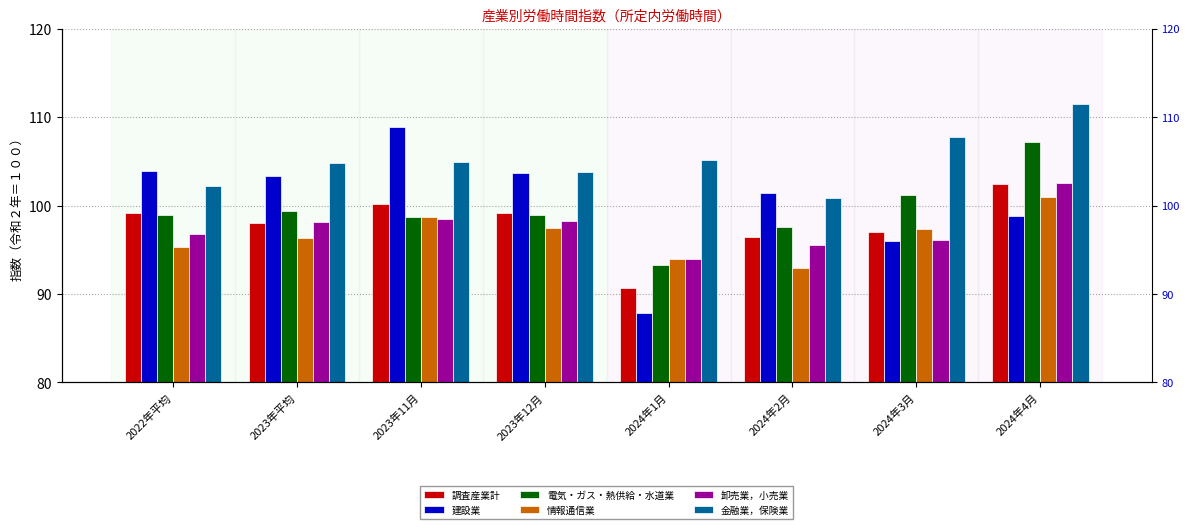

Reading left to right, extract all data points from this chart.

調査産業計: 99.2	98.0	100.2	99.2	90.7	96.4	97.0	102.4
建設業: 103.9	103.3	108.9	103.7	87.9	101.4	96.0	98.8
電気・ガス・熱供給・水道業: 98.9	99.4	98.7	98.9	93.3	97.6	101.2	107.2
情報通信業: 95.3	96.3	98.7	97.5	93.9	92.9	97.3	101.0
卸売業，小売業: 96.8	98.1	98.5	98.2	93.9	95.5	96.1	102.5
金融業，保険業: 102.2	104.8	104.9	103.8	105.1	100.9	107.8	111.5